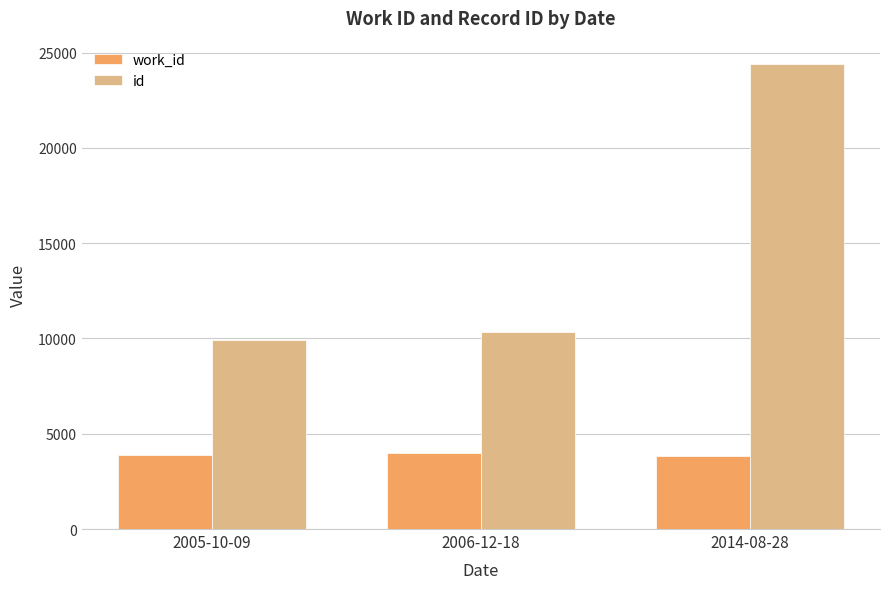

How many values in the work_id series are below 3861?

1